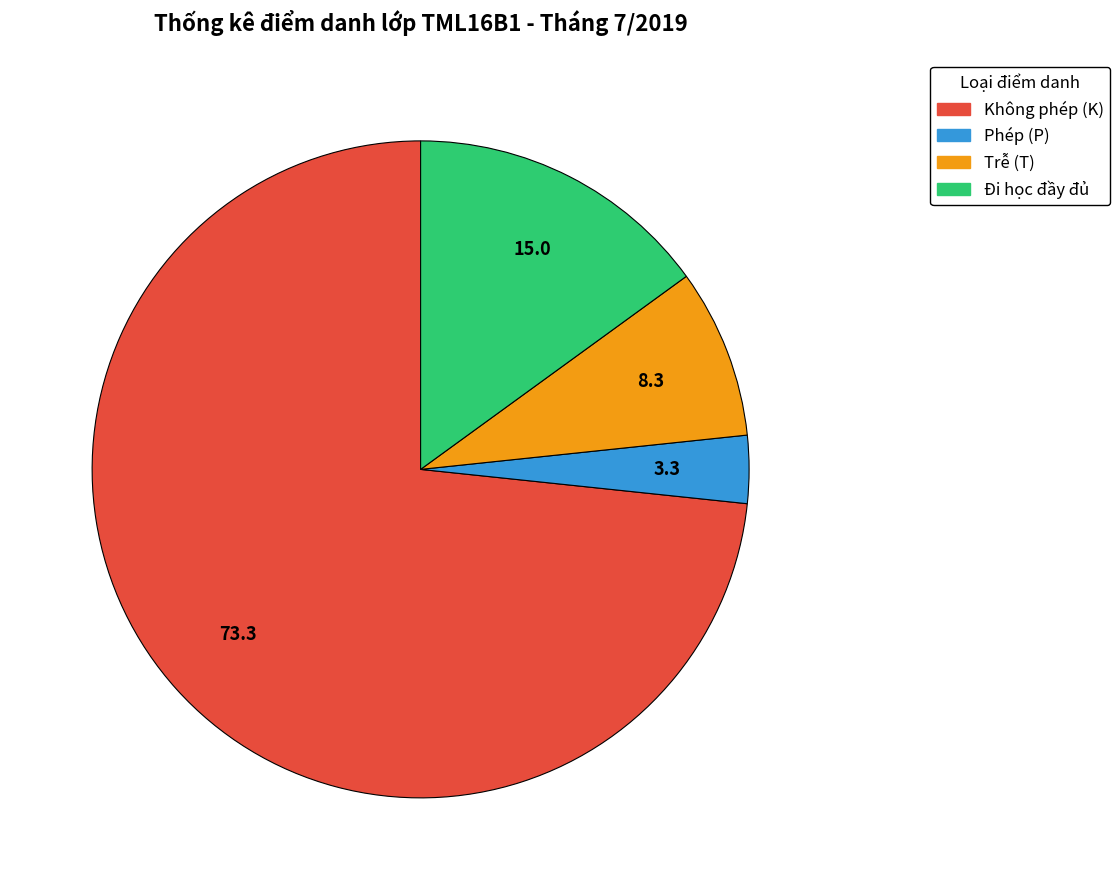

Is there any slice that represents more than half of the pie?

Yes